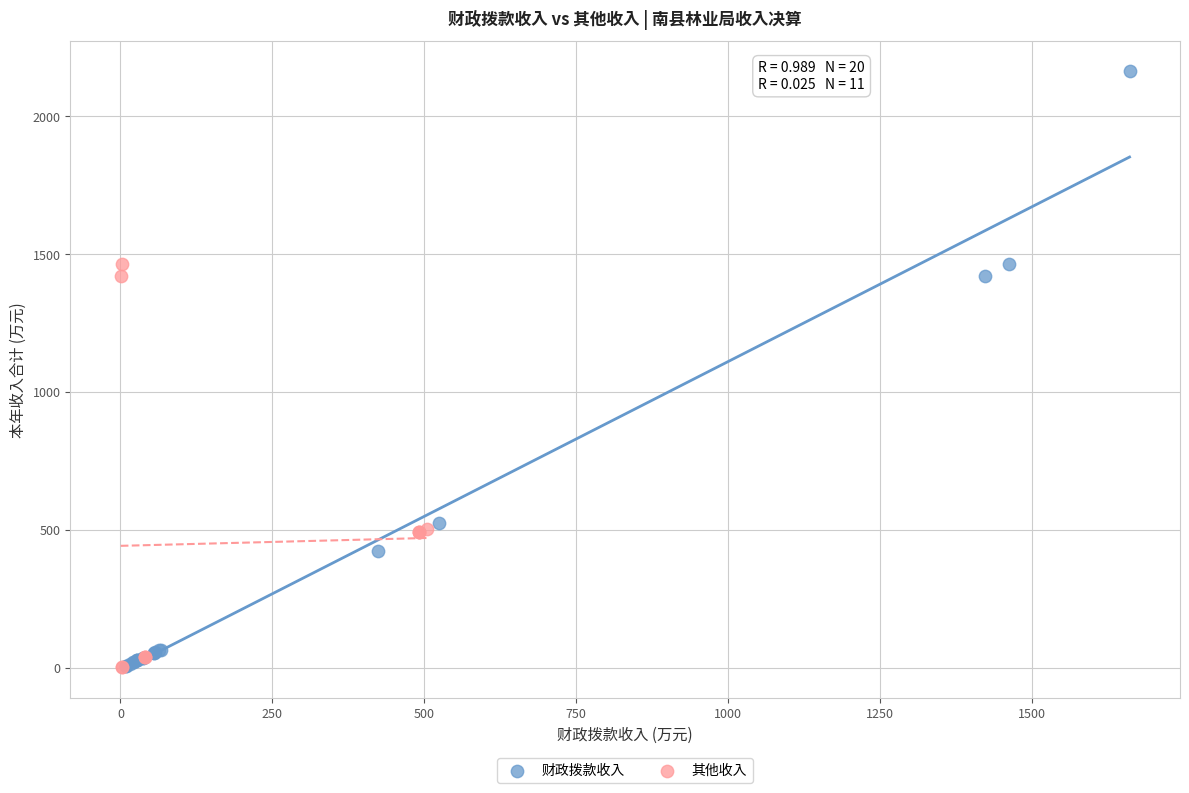

Which series reaches the maximum Y coordinate?

财政拨款收入